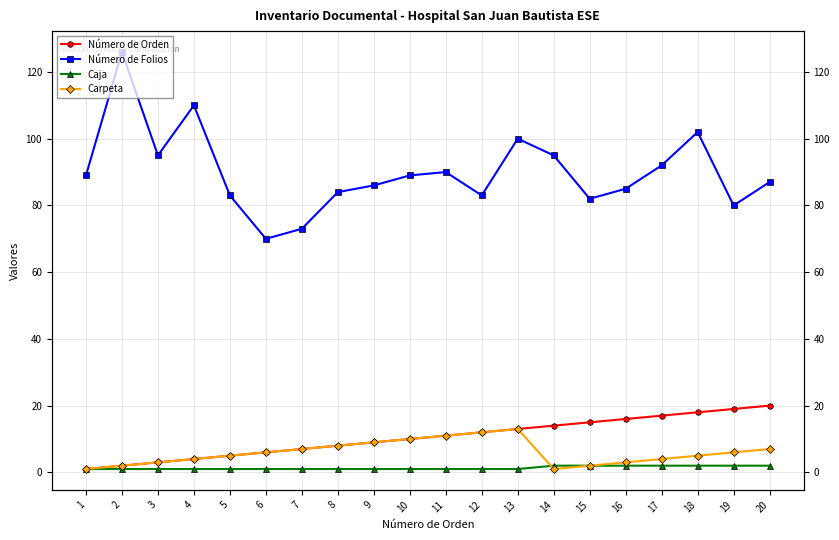

What is the value of the Caja point at the 10th from the left?

1